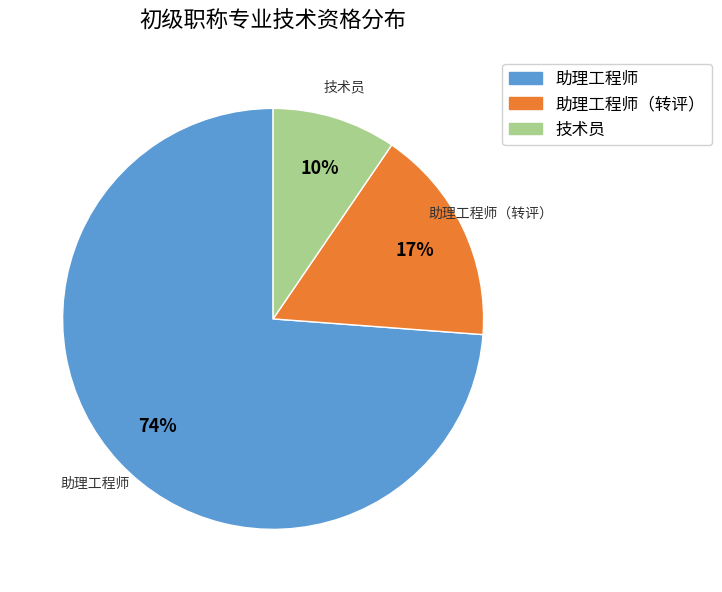

To the nearest percent, what is the average slice percentage?

33%